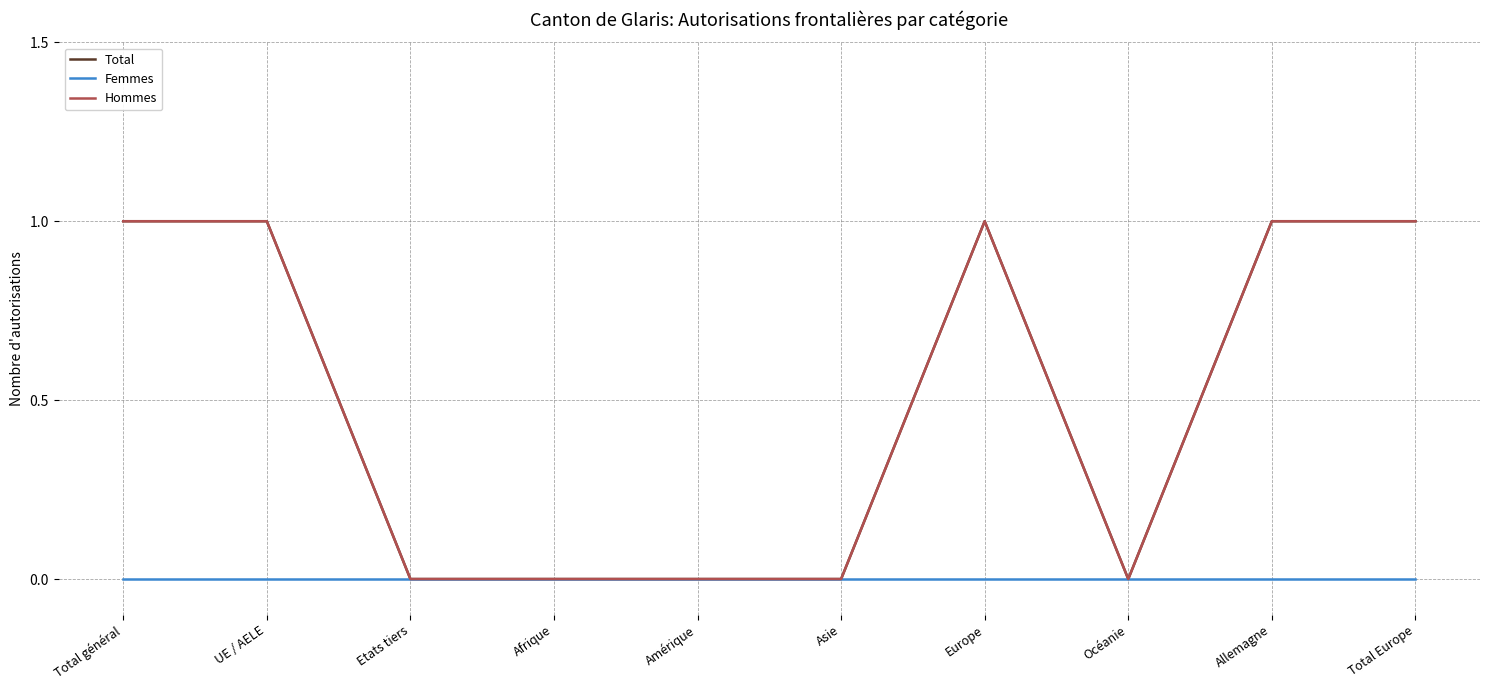

What value does the Total series have at Allemagne?

1